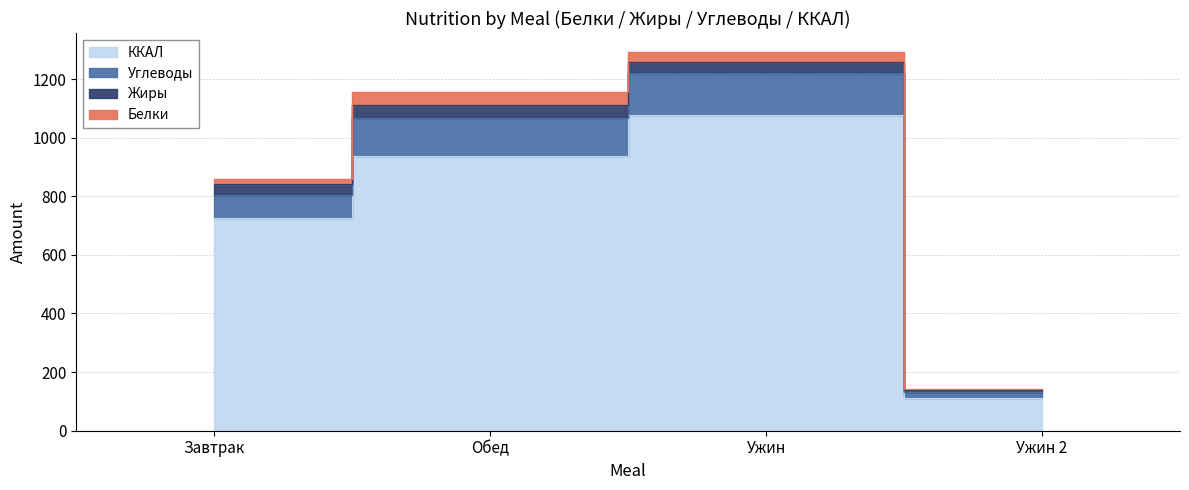

True or false: Углеводы has more than 1 interior local peaks.

False